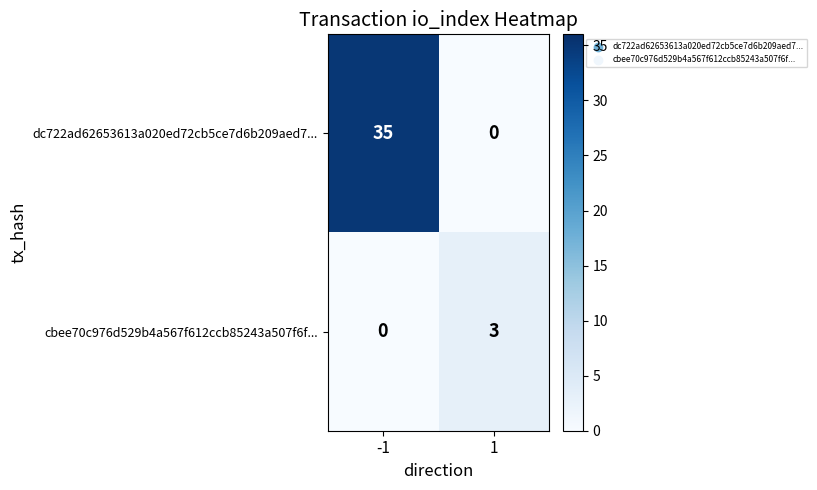

Count the number of categories in the chart.

2